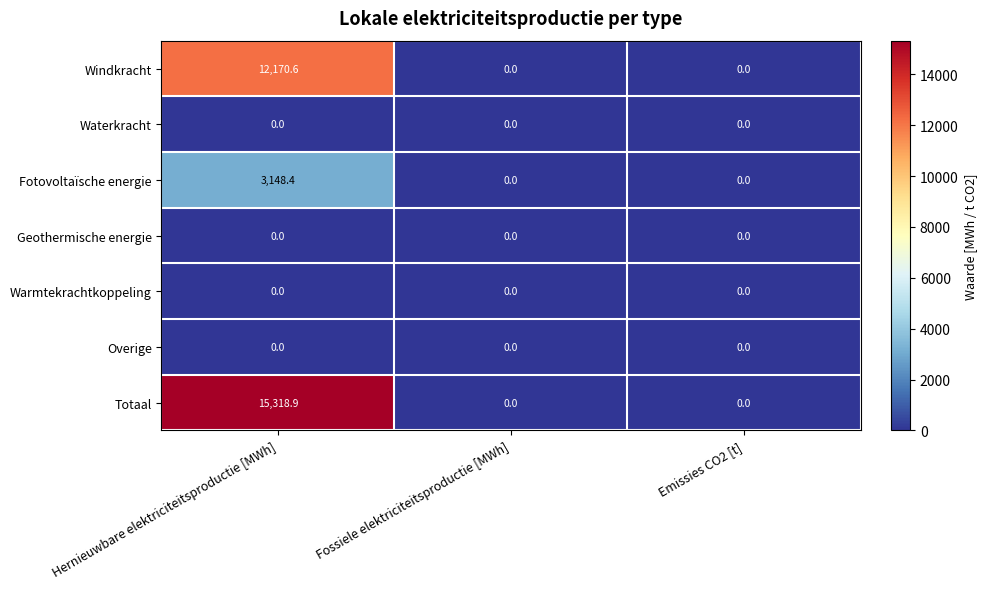

Which category has the highest value across all series?

Hernieuwbare elektriciteitsproductie [MWh]